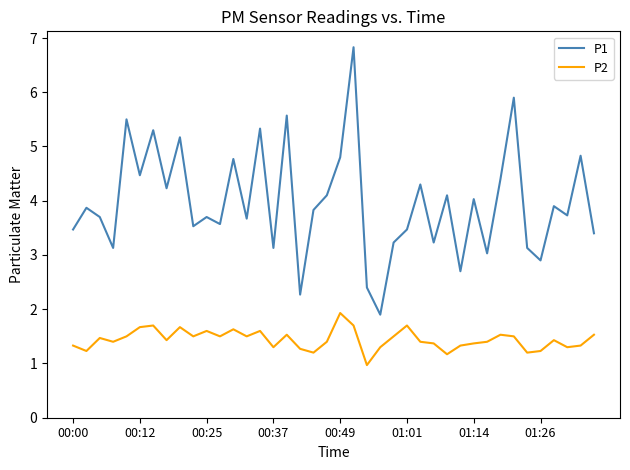

Which series has the widest spread of values?

P1